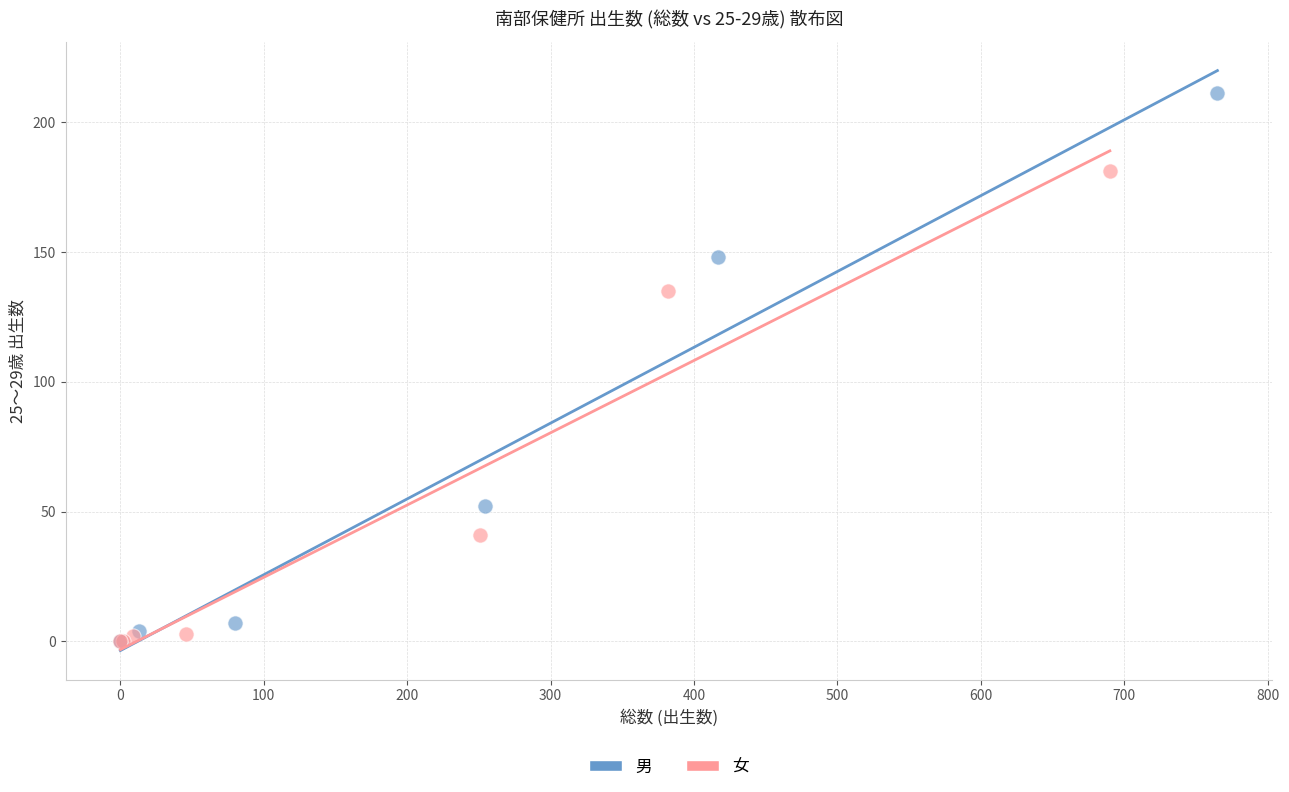

Which series contains the highest Y value?

男